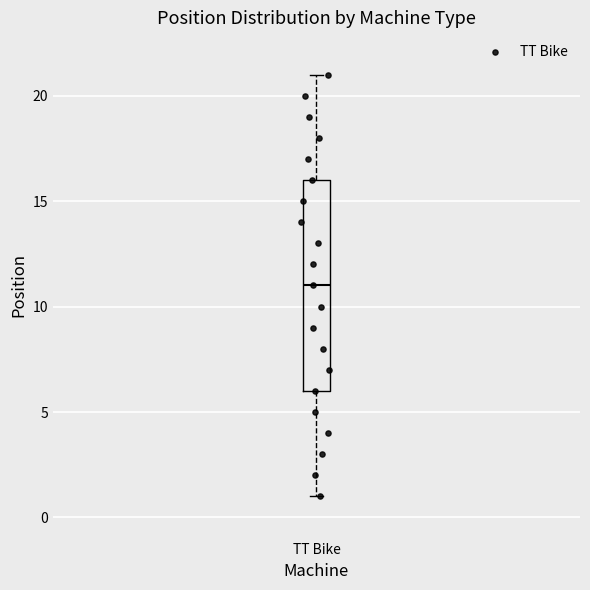

Transcribe this box plot: give where the median line is, the range the box spans, and where the two whiskers end, as read against the y-axis. The values are not printed on the chart, so give them approximately, as read against the axis.

median 11, box 6 to 16, whiskers 1 to 21